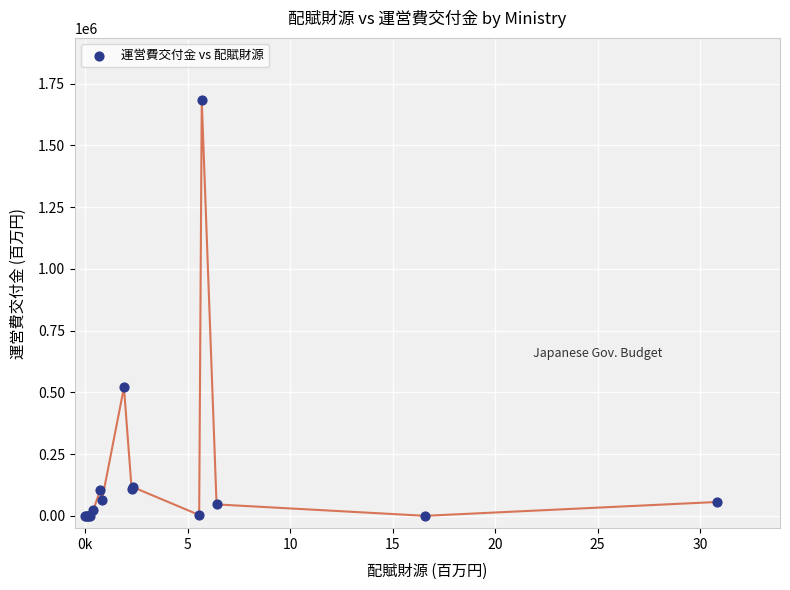

What Y value in the scatter plot is closest to 841337?

519849